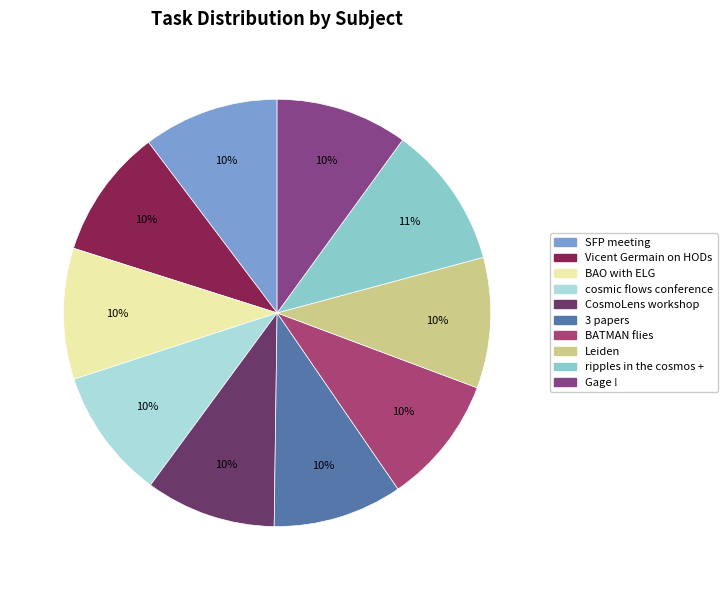

Count the number of slices in the pie.

10